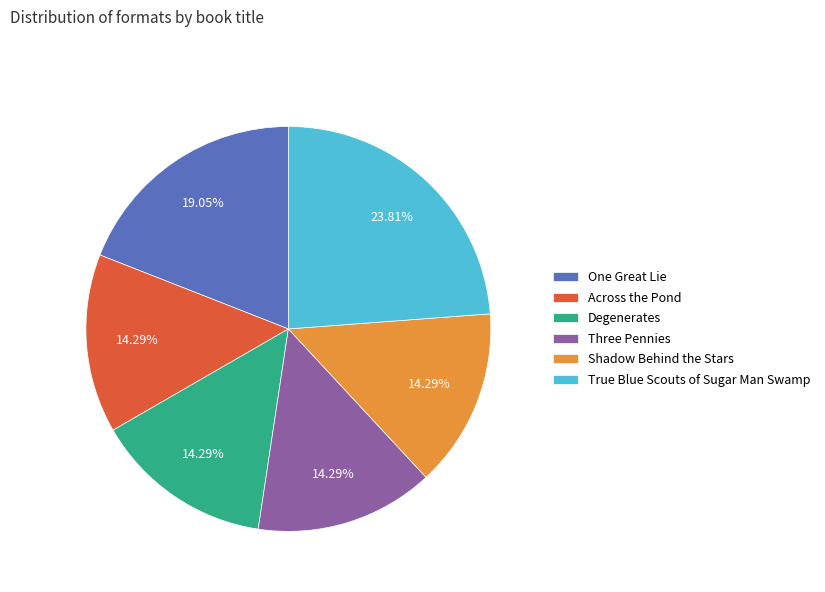

What is the ratio of the value at Degenerates to the value at Across the Pond?

1.0